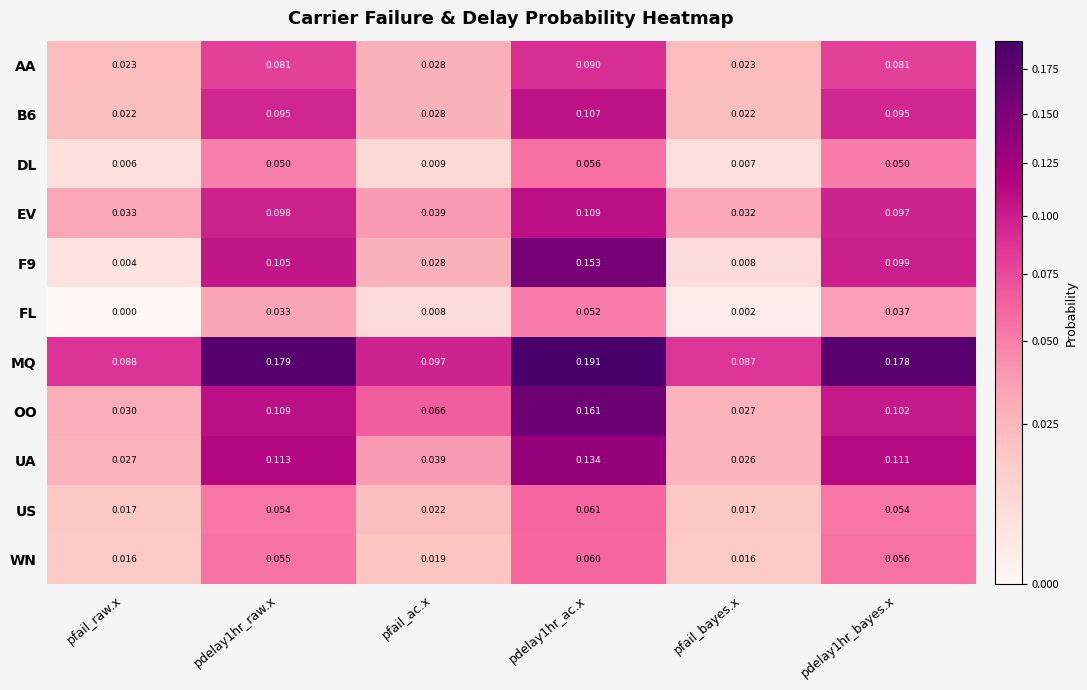

Which series has the largest total across all categories?

MQ